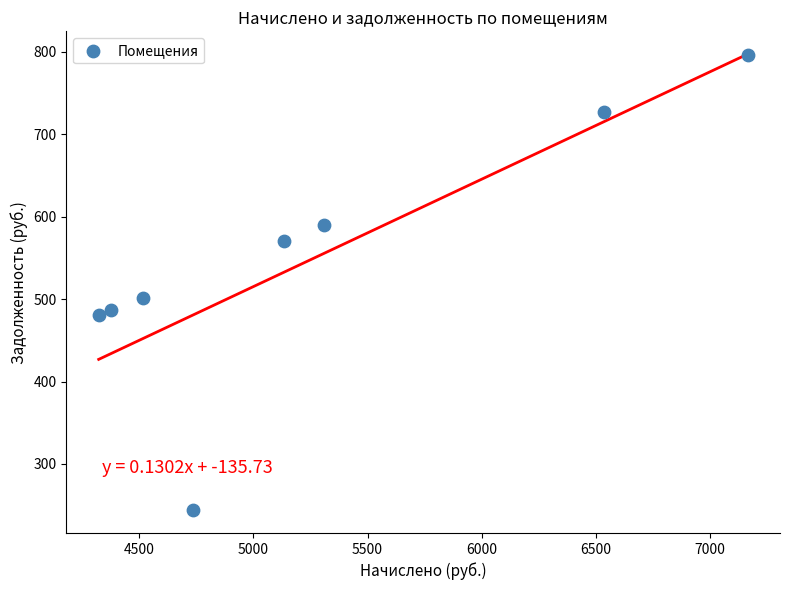

What Y value in the scatter plot is closest to 520?

501.7